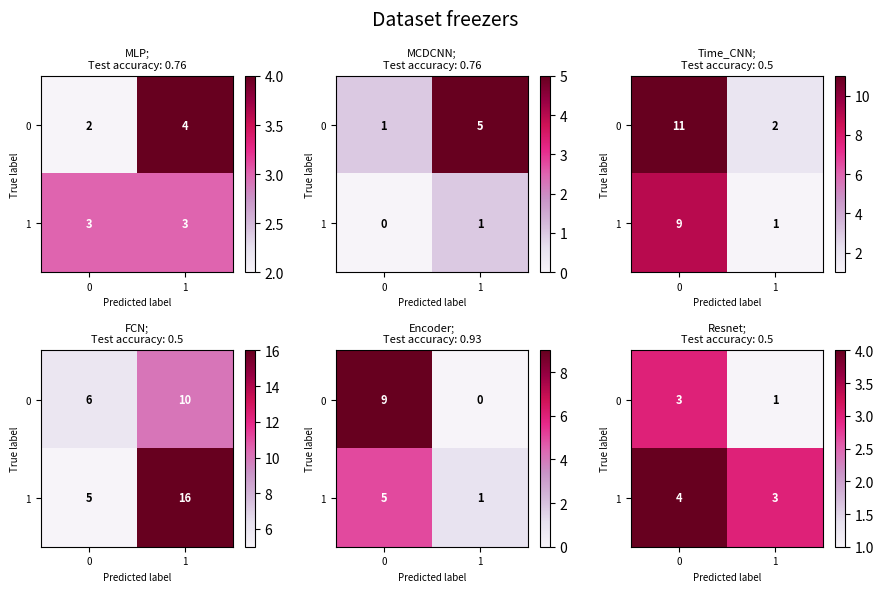

What is the total value across all series at 1?

4